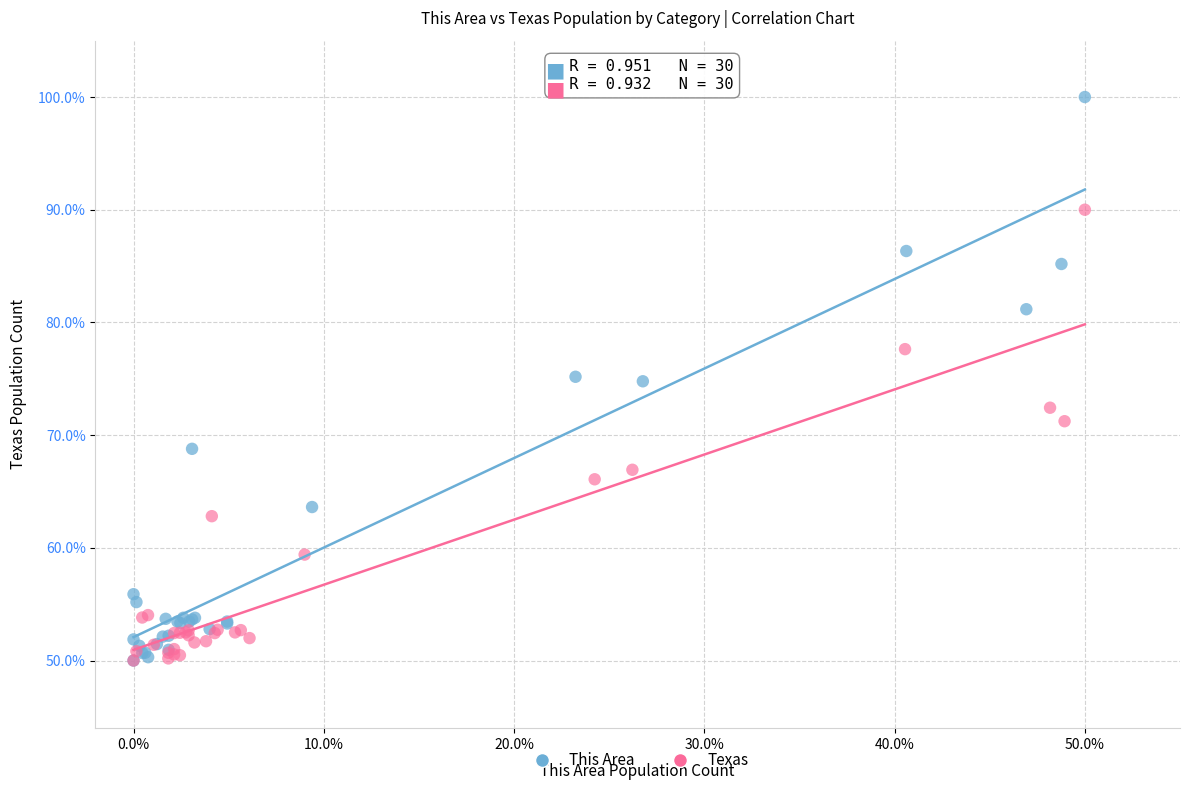

Which series contains the highest Y value?

This Area